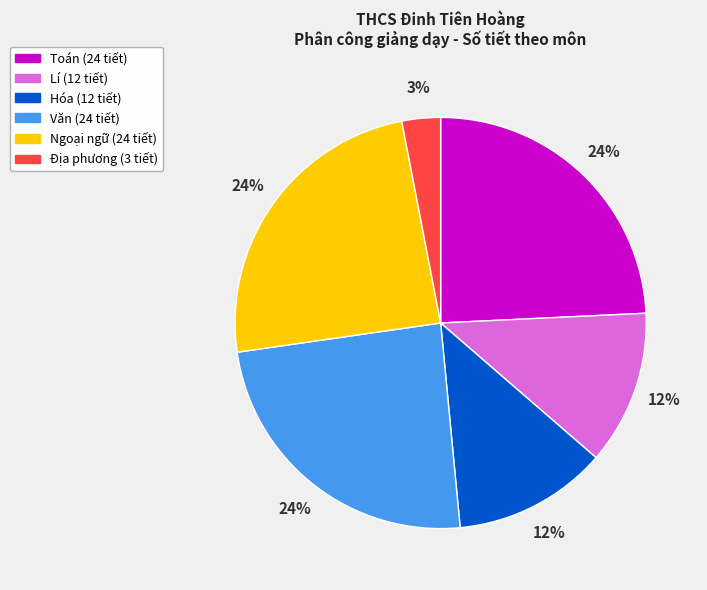

Is there a majority slice in this chart?

No